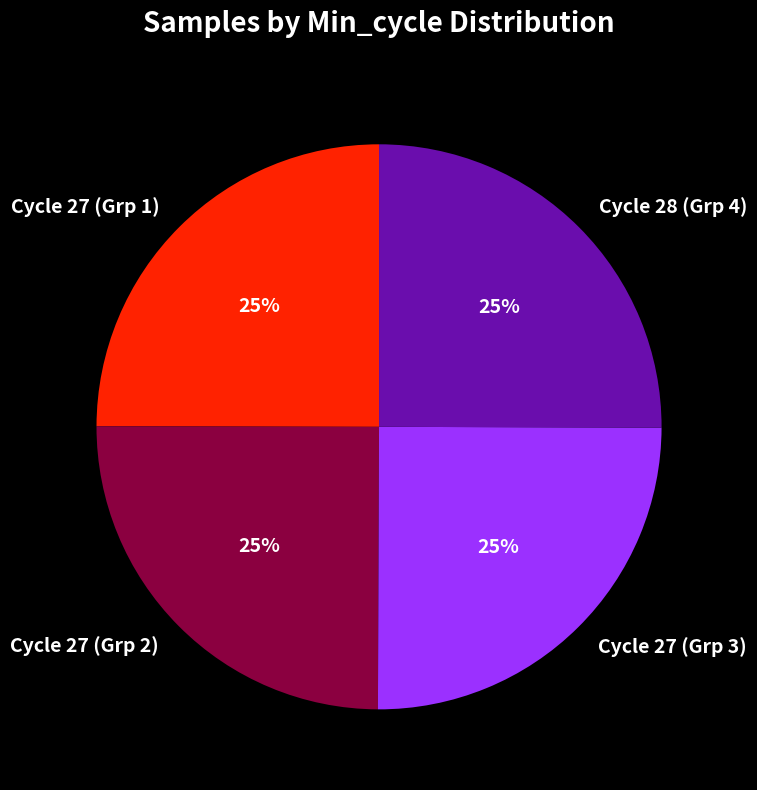

The Cycle 27 (Grp 1) slice represents 16% of the pie. True or false?

False